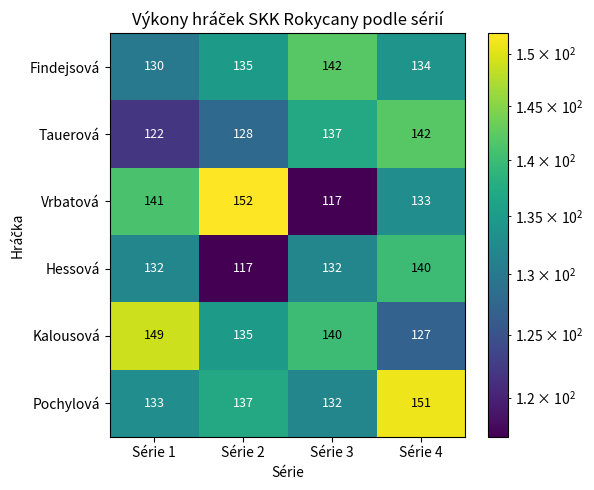

Reading right to left, extract all data points from this chart.

Findejsová: Série 4=134	Série 3=142	Série 2=135	Série 1=130
Tauerová: Série 4=142	Série 3=137	Série 2=128	Série 1=122
Vrbatová: Série 4=133	Série 3=117	Série 2=152	Série 1=141
Hessová: Série 4=140	Série 3=132	Série 2=117	Série 1=132
Kalousová: Série 4=127	Série 3=140	Série 2=135	Série 1=149
Pochylová: Série 4=151	Série 3=132	Série 2=137	Série 1=133